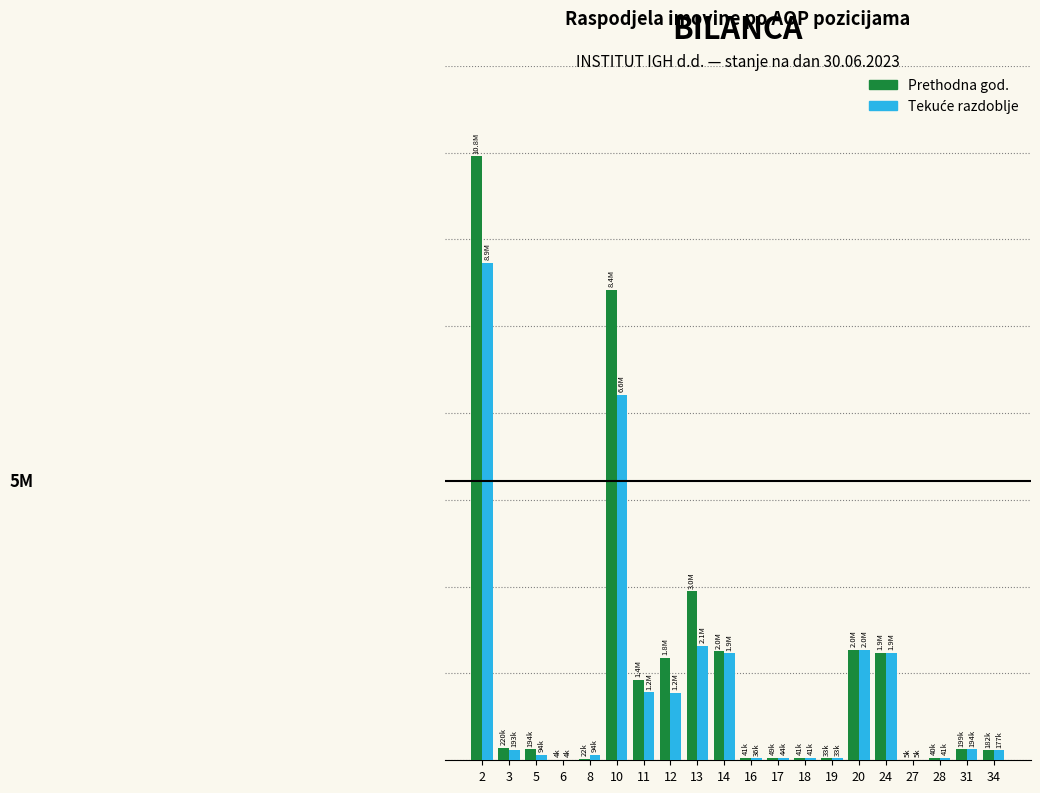

Are the bars grouped side by side (vs. stacked)?

Yes